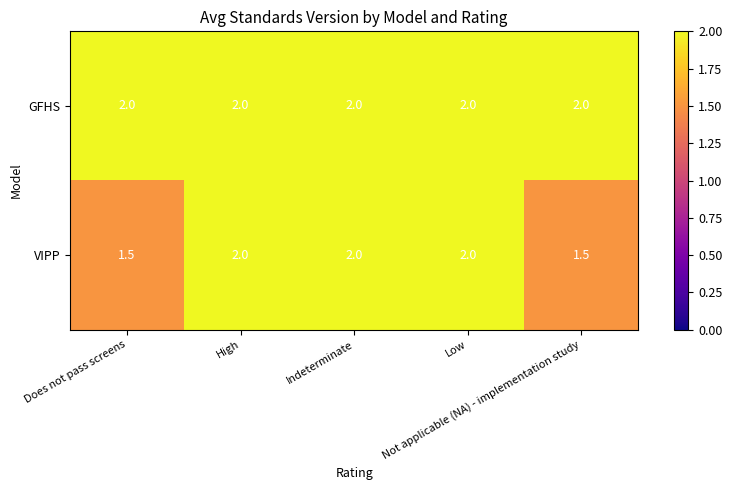

Count the VIPP values in the range 1 to 2.

5